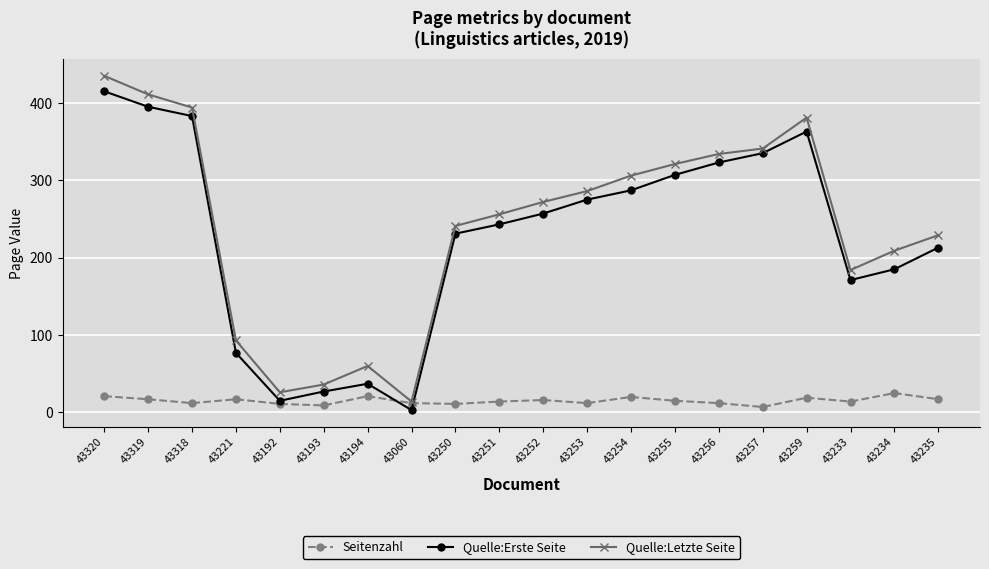

What is the approximate value of Seitenzahl at 43254, to the nearest 5?

20